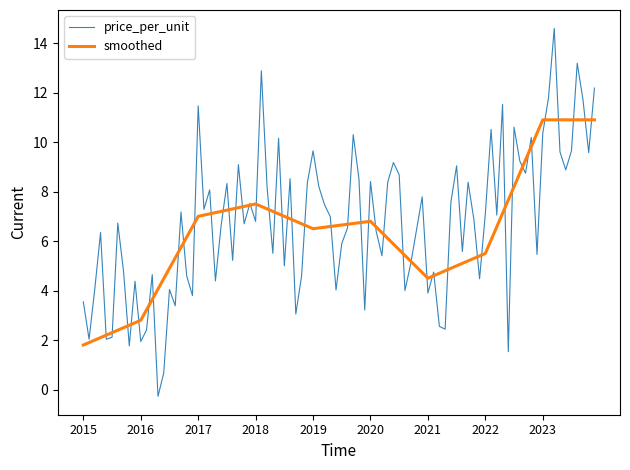

Which series has the largest range (max minus min)?

price_per_unit